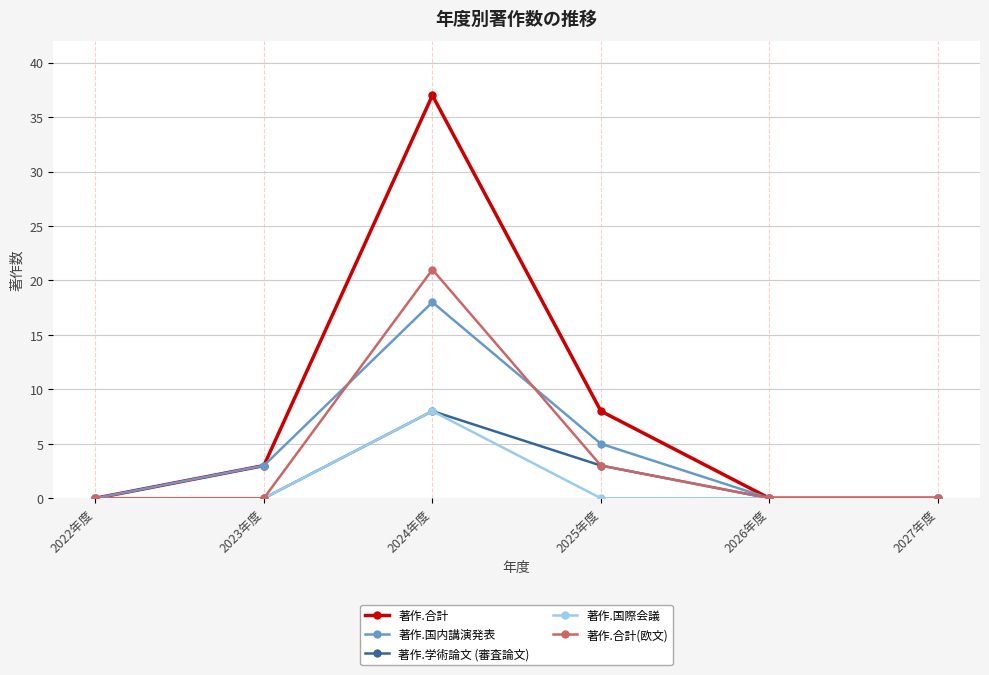

Which series has the largest total across all categories?

著作.合計